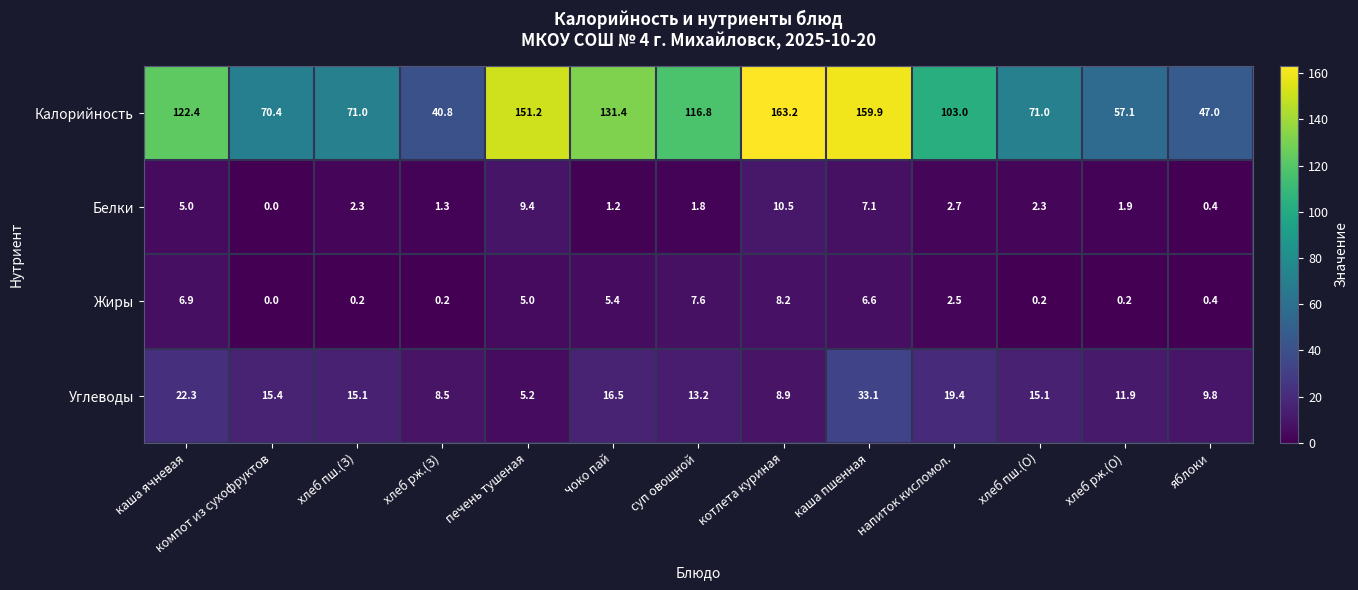

What value does the Углеводы series have at суп овощной?

13.2